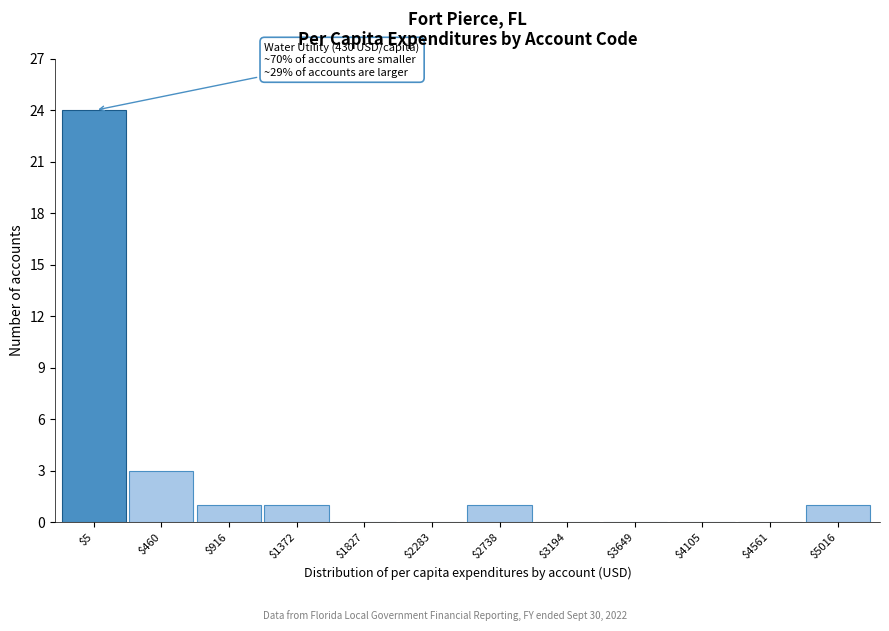

Where is the data nearest to the value 12?

$460